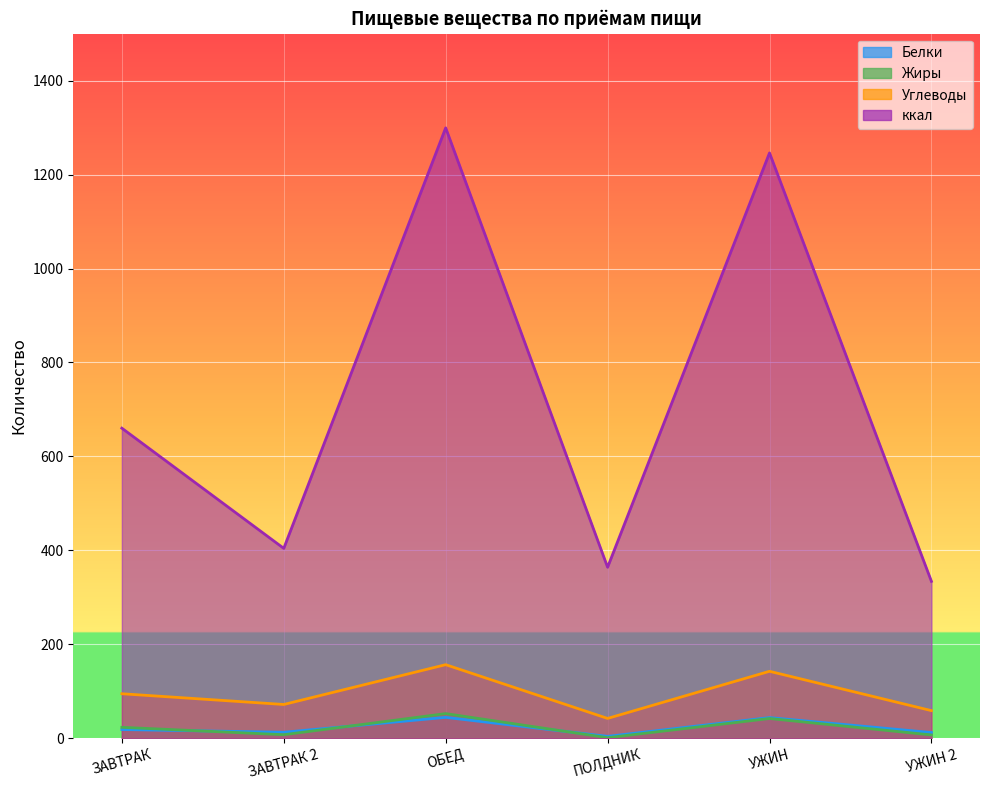

At which label does Жиры first exceed 23?

ЗАВТРАК